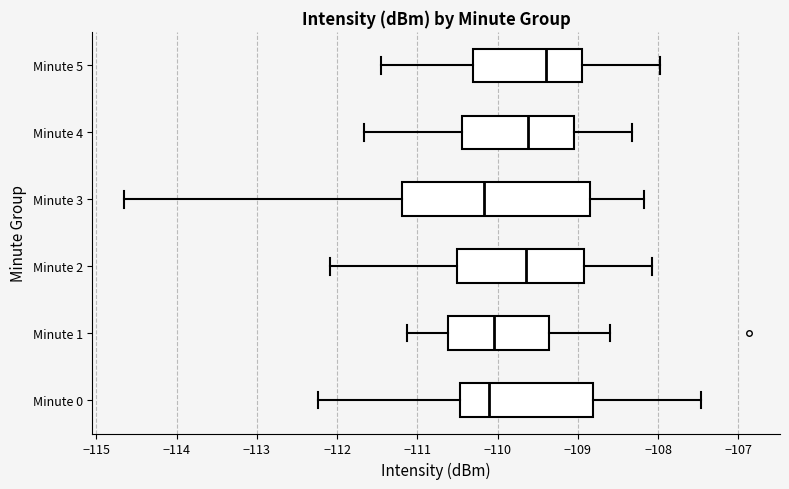

Which box is the widest, from its left edge to its right edge?

Minute 3